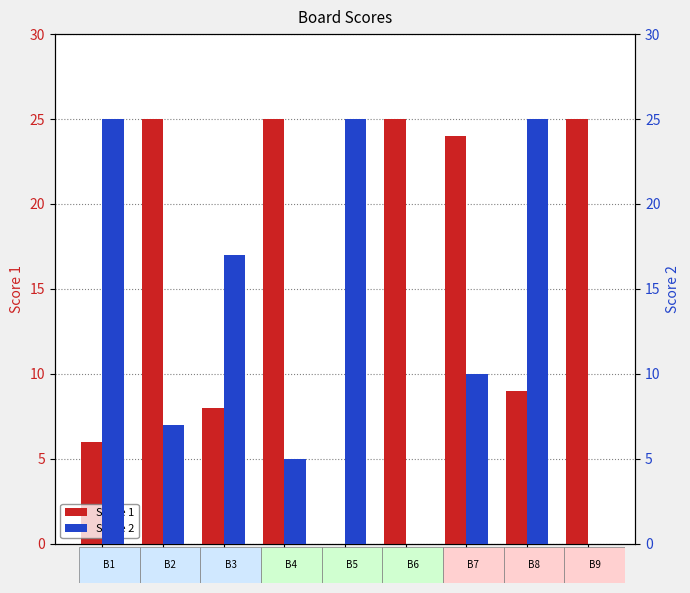

List the series in order of their overall mean, lowest first.

Score 2, Score 1